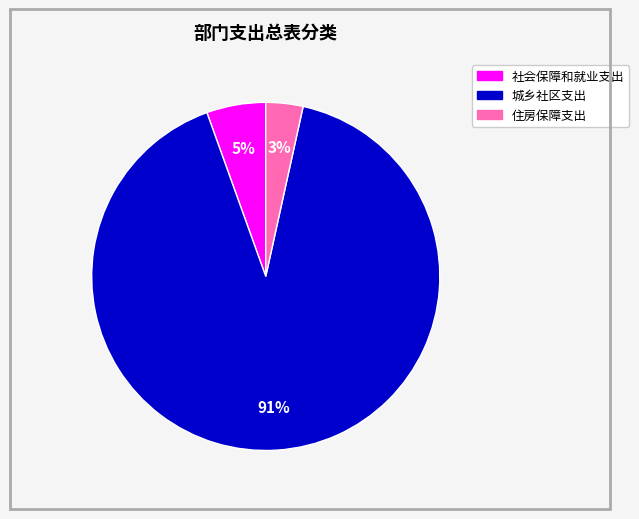

What percentage is the 住房保障支出 slice, to the nearest percent?

3%